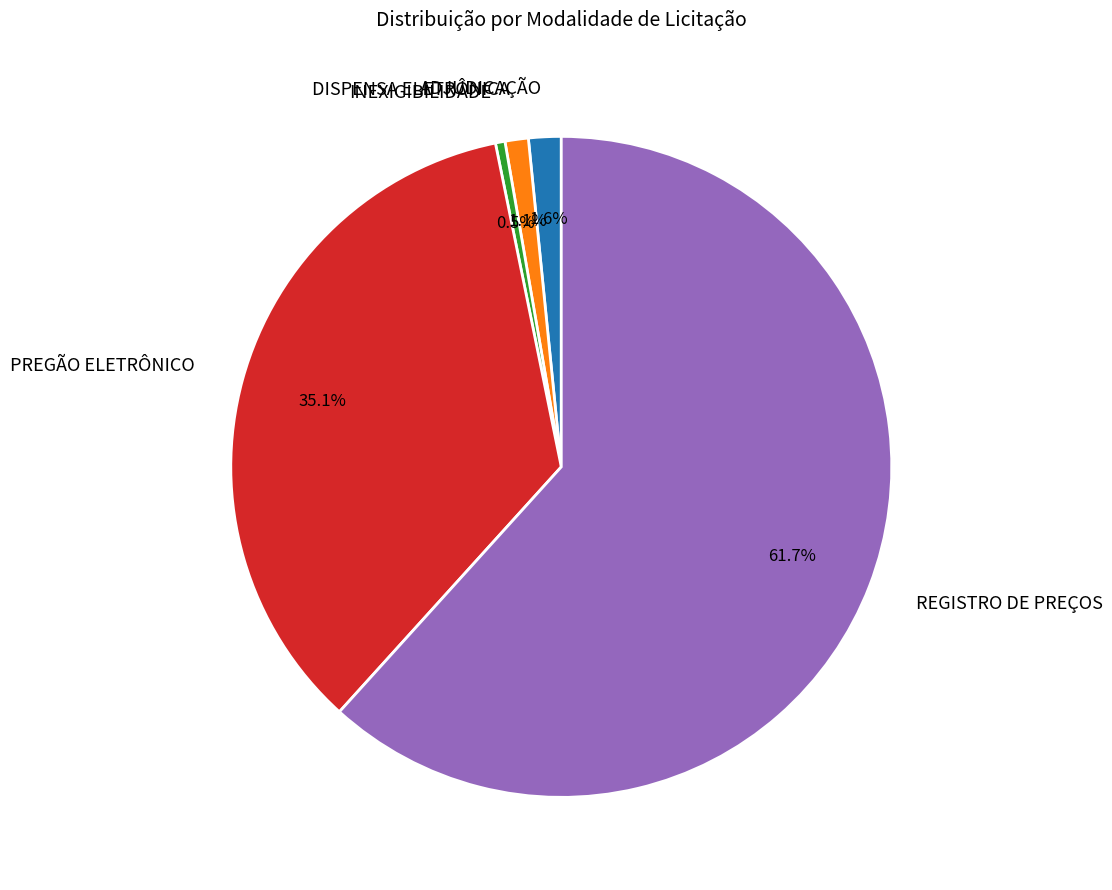

Which category has the smallest portion of the pie?

INEXIGIBILIDADE